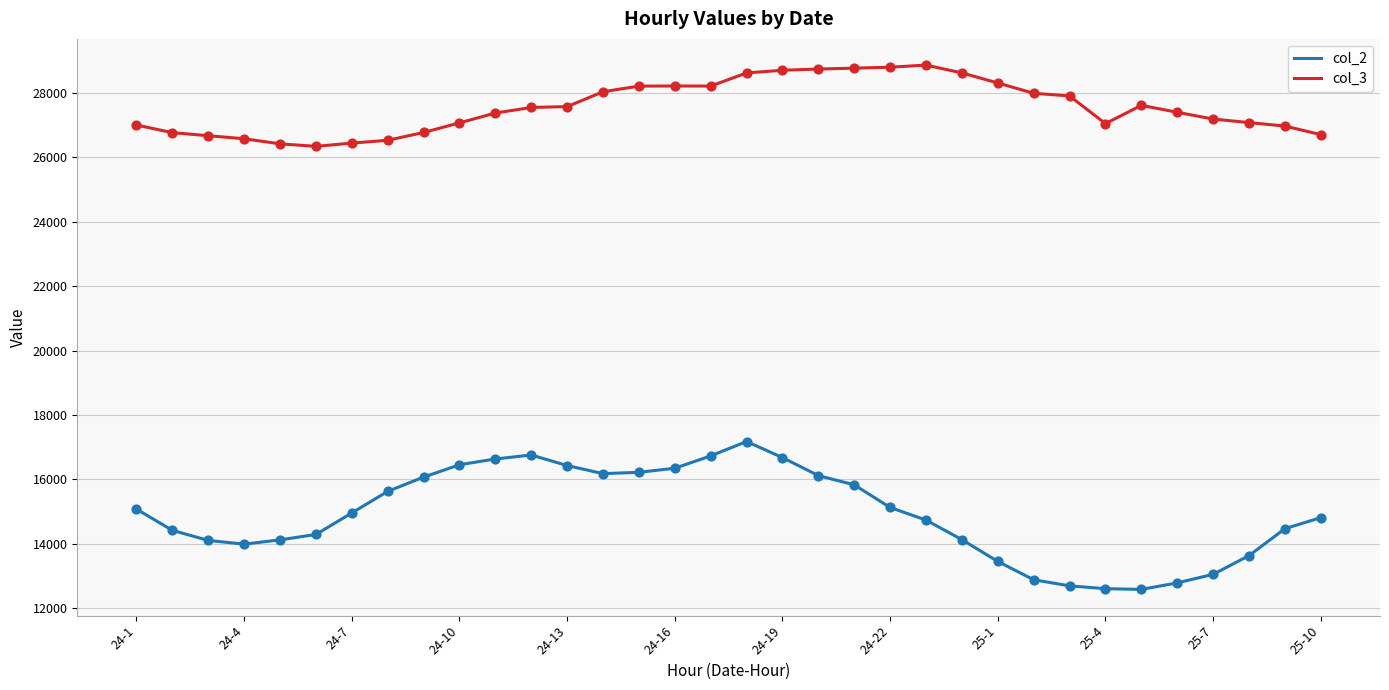

Which series has the widest spread of values?

col_2